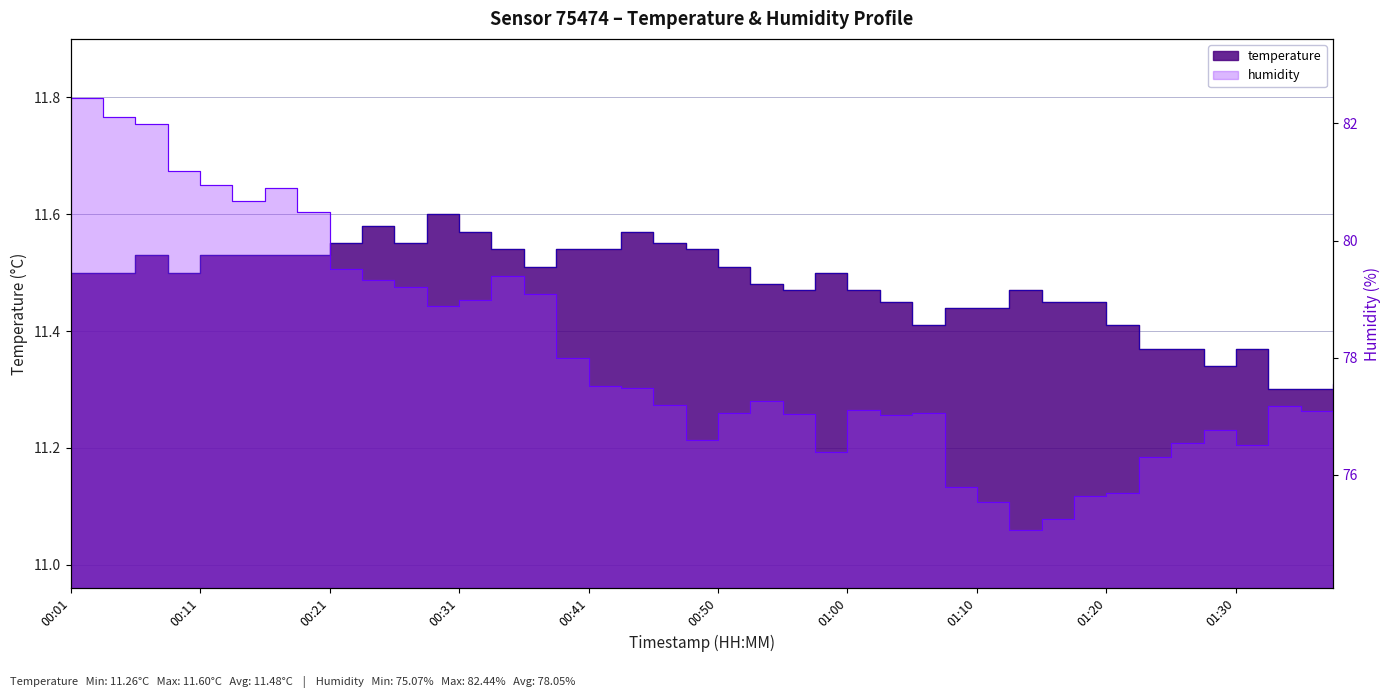

True or false: humidity and temperature intersect in this chart.

False